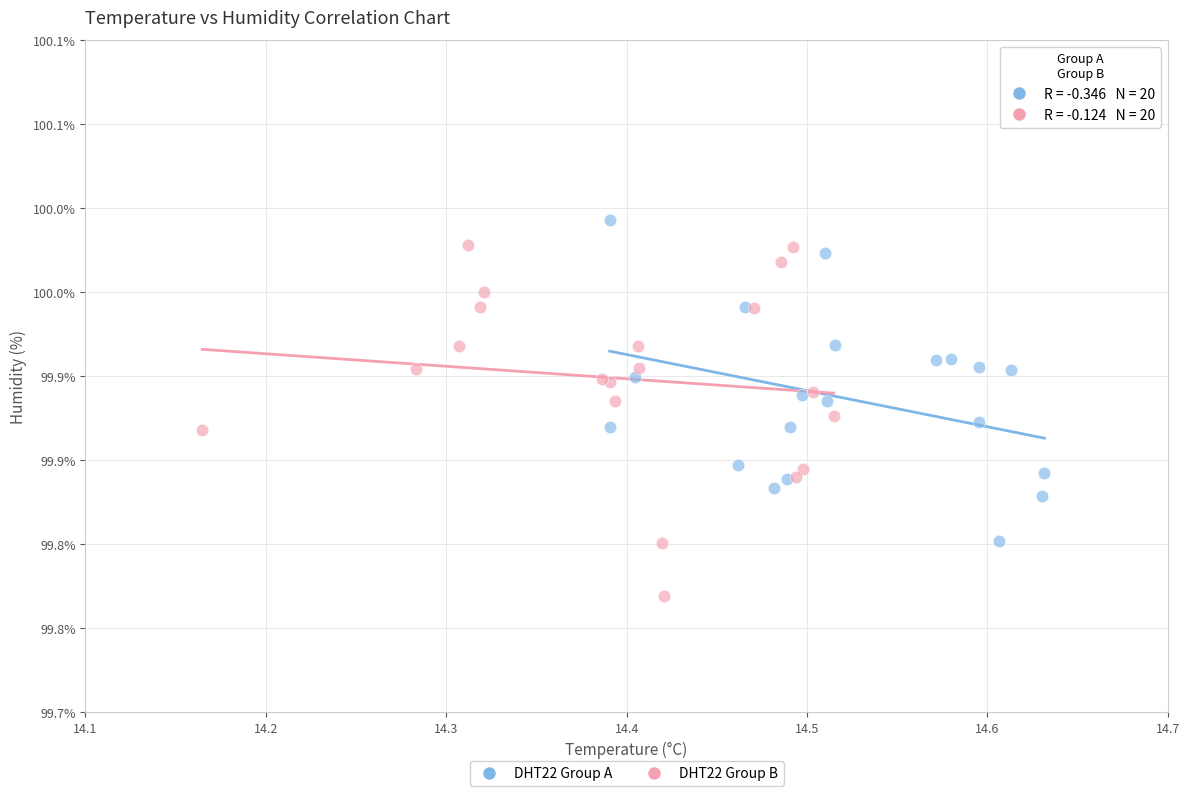

Which series reaches the minimum Y coordinate?

DHT22 Group B